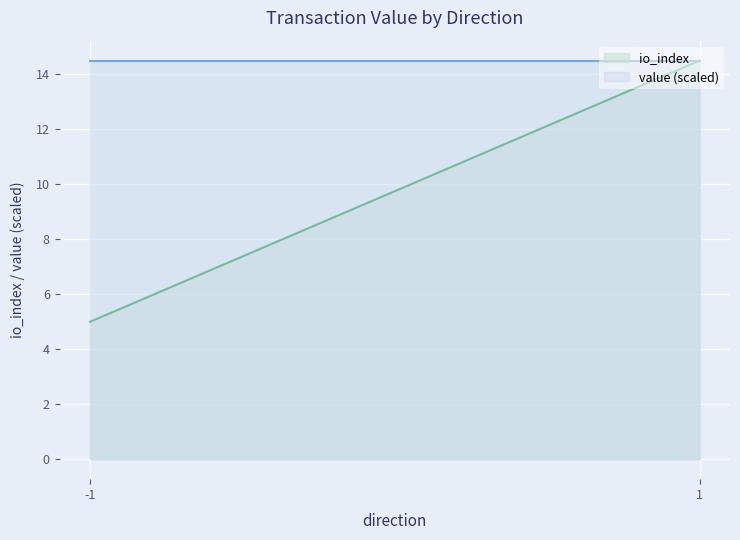

Rank the series by their maximum value, from lowest to highest.

value, io_index